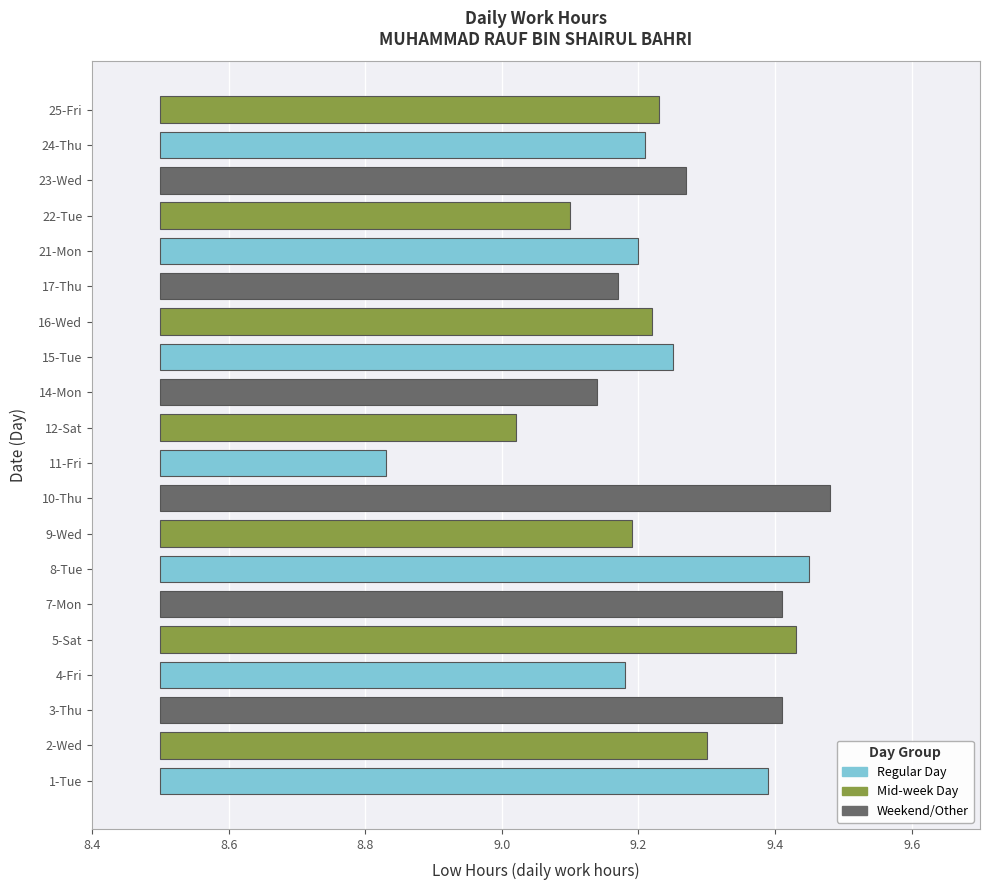

What is the greatest value displayed?

9.5